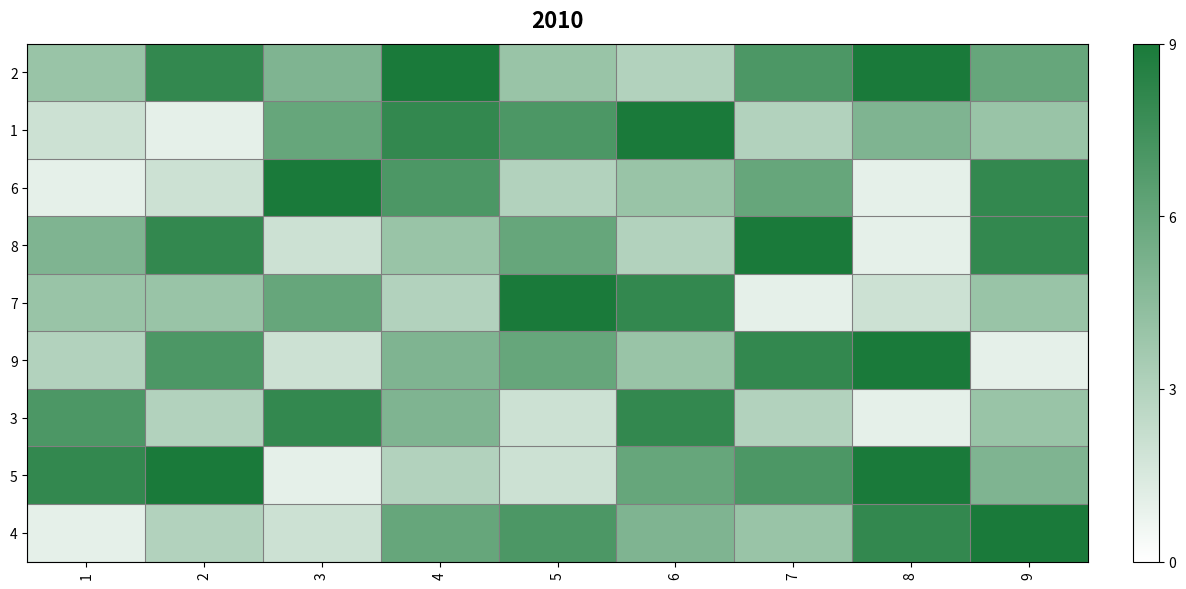

What is the difference between the highest and lowest values at 1?

7